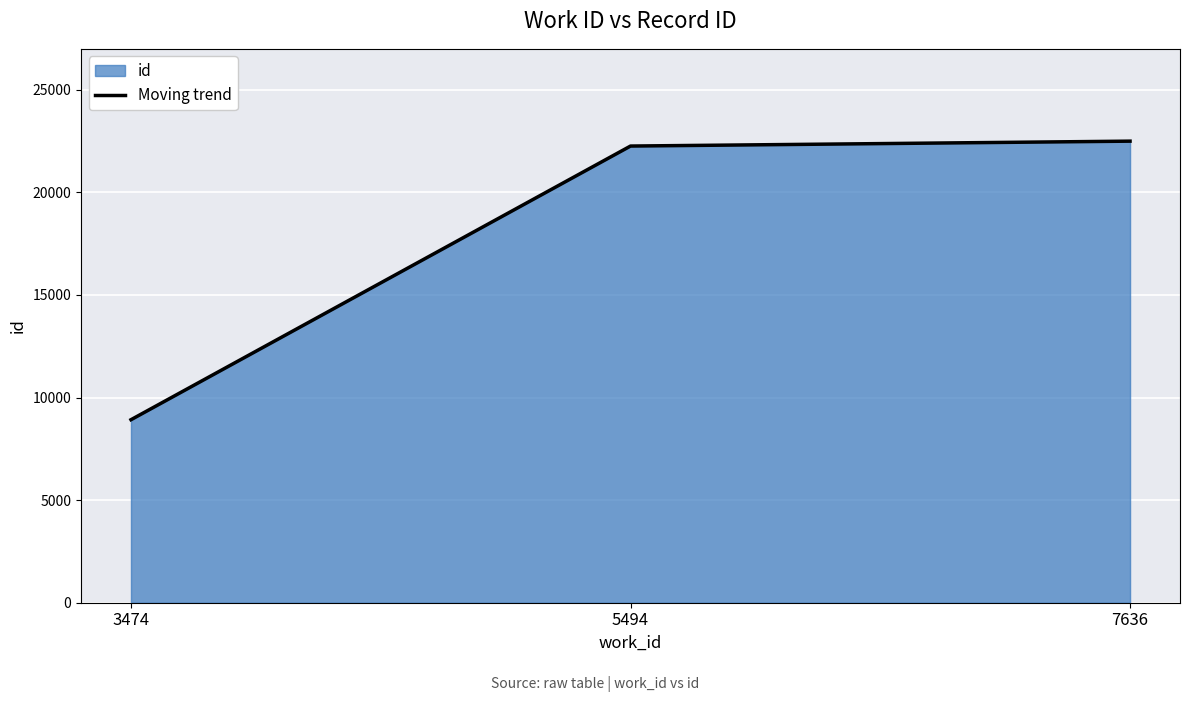

Approximately how many times larger is the value at 7636 compared to 5494?

1.0